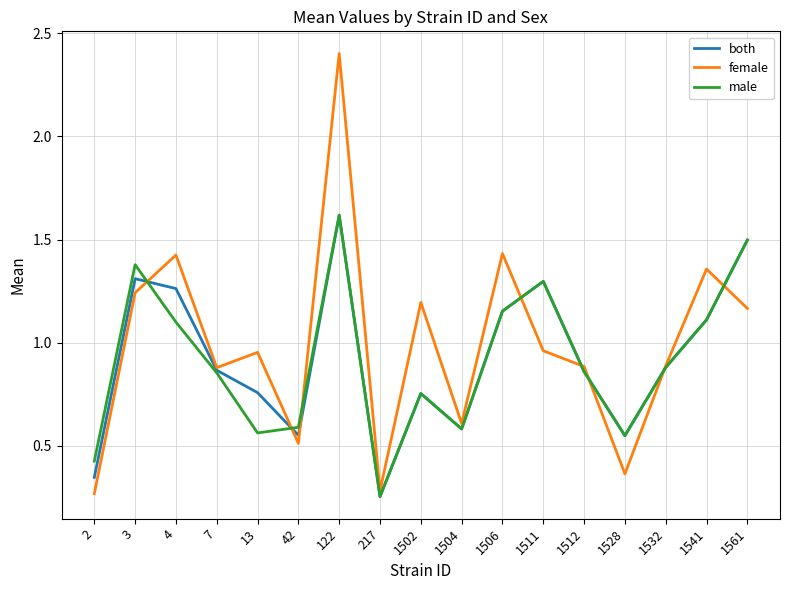

What is the maximum value for female?

2.4